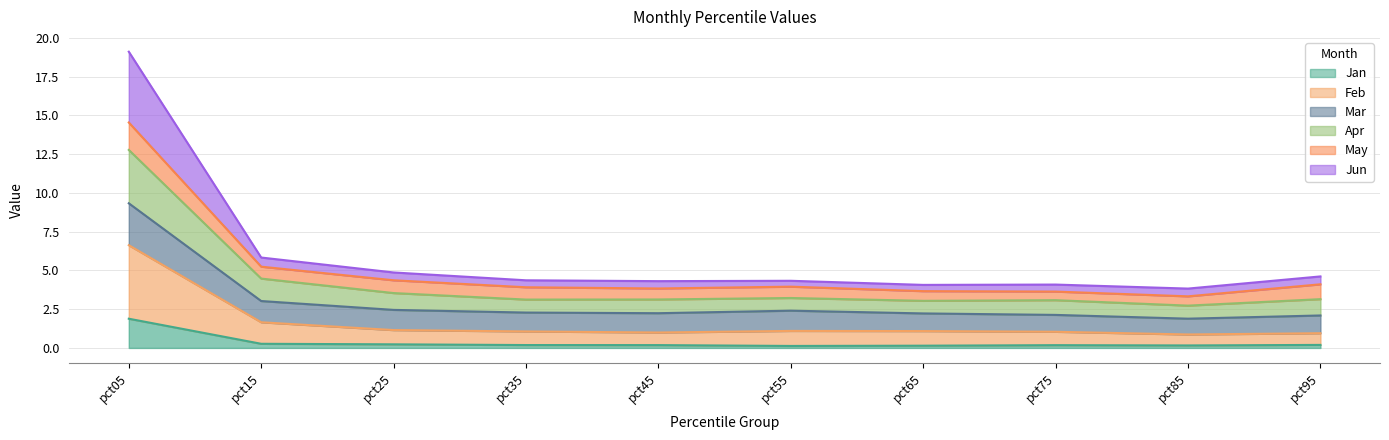

In Mar, how many points are higher than both neighbors (excluding endpoints)?

1